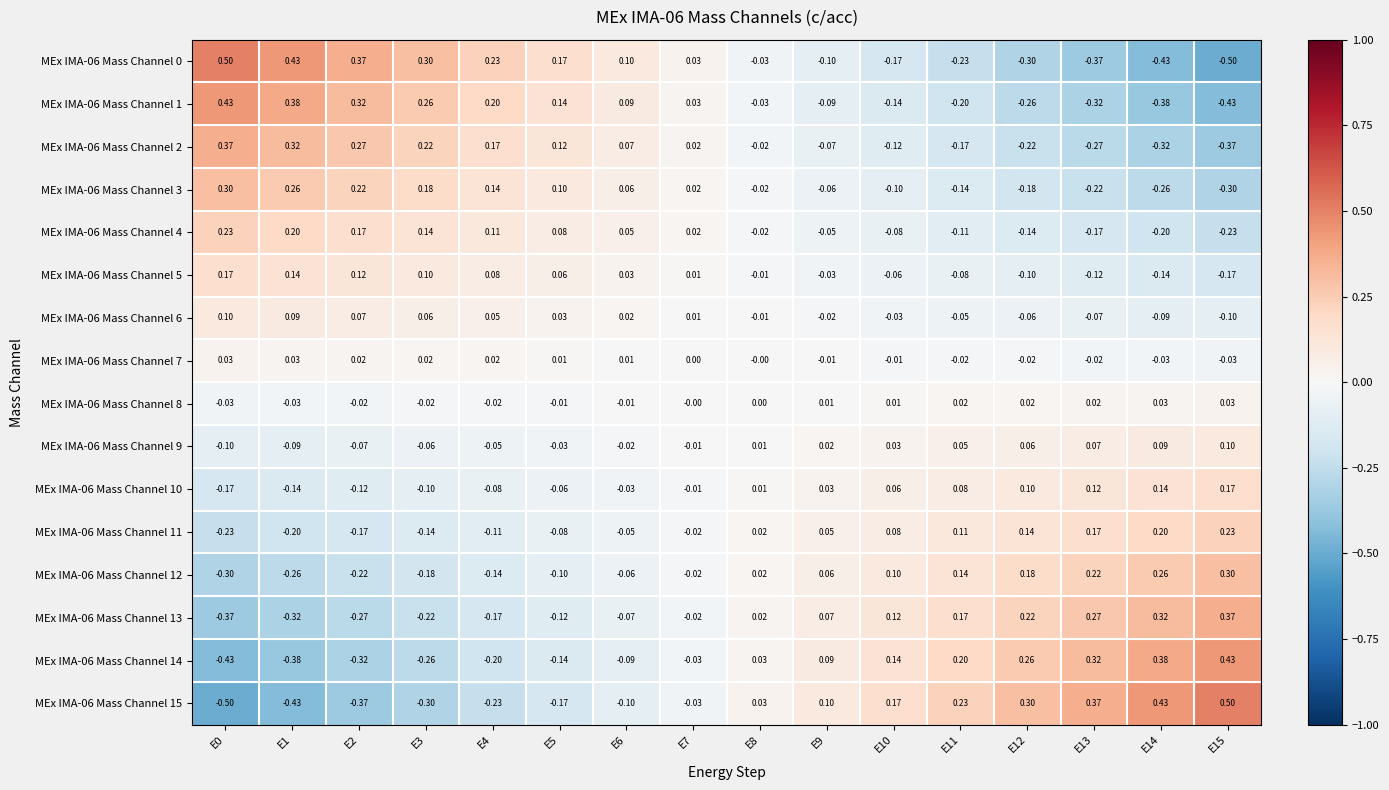

Is the value of MEx IMA-06 Mass Channel 12 at E4 greater than the value of MEx IMA-06 Mass Channel 4 at E9?

No